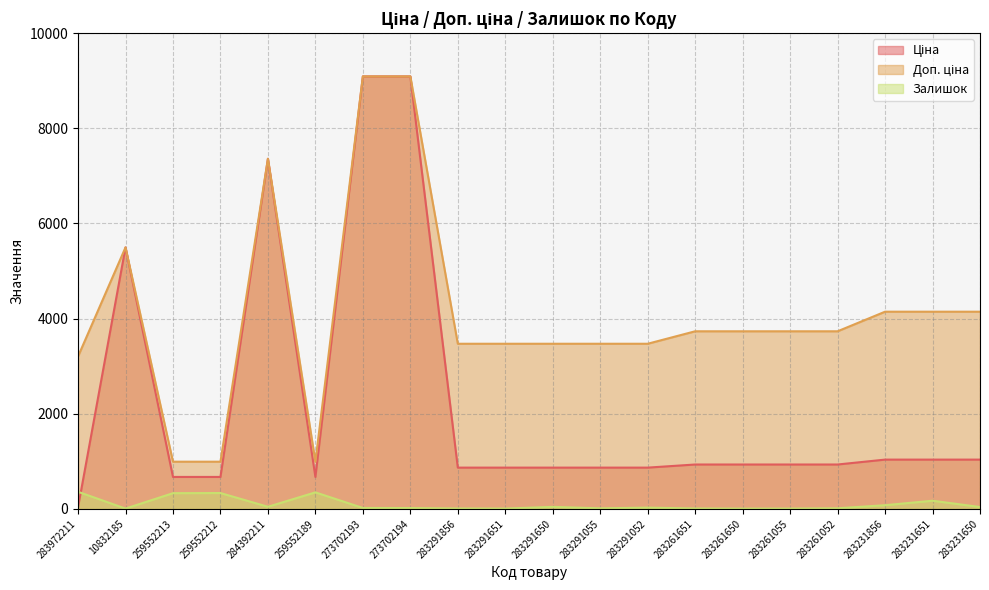

What is the difference between the second highest and second lowest values in the Доп. ціна series?

8099.3